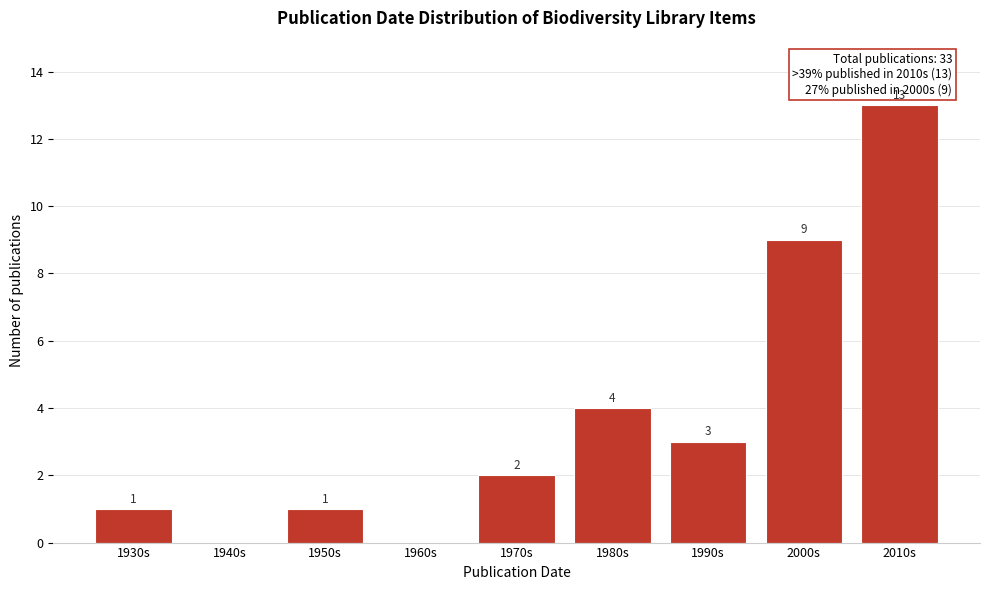

Reading left to right, transcribe all the data shown in this chart.

1930s=1	1940s=0	1950s=1	1960s=0	1970s=2	1980s=4	1990s=3	2000s=9	2010s=13